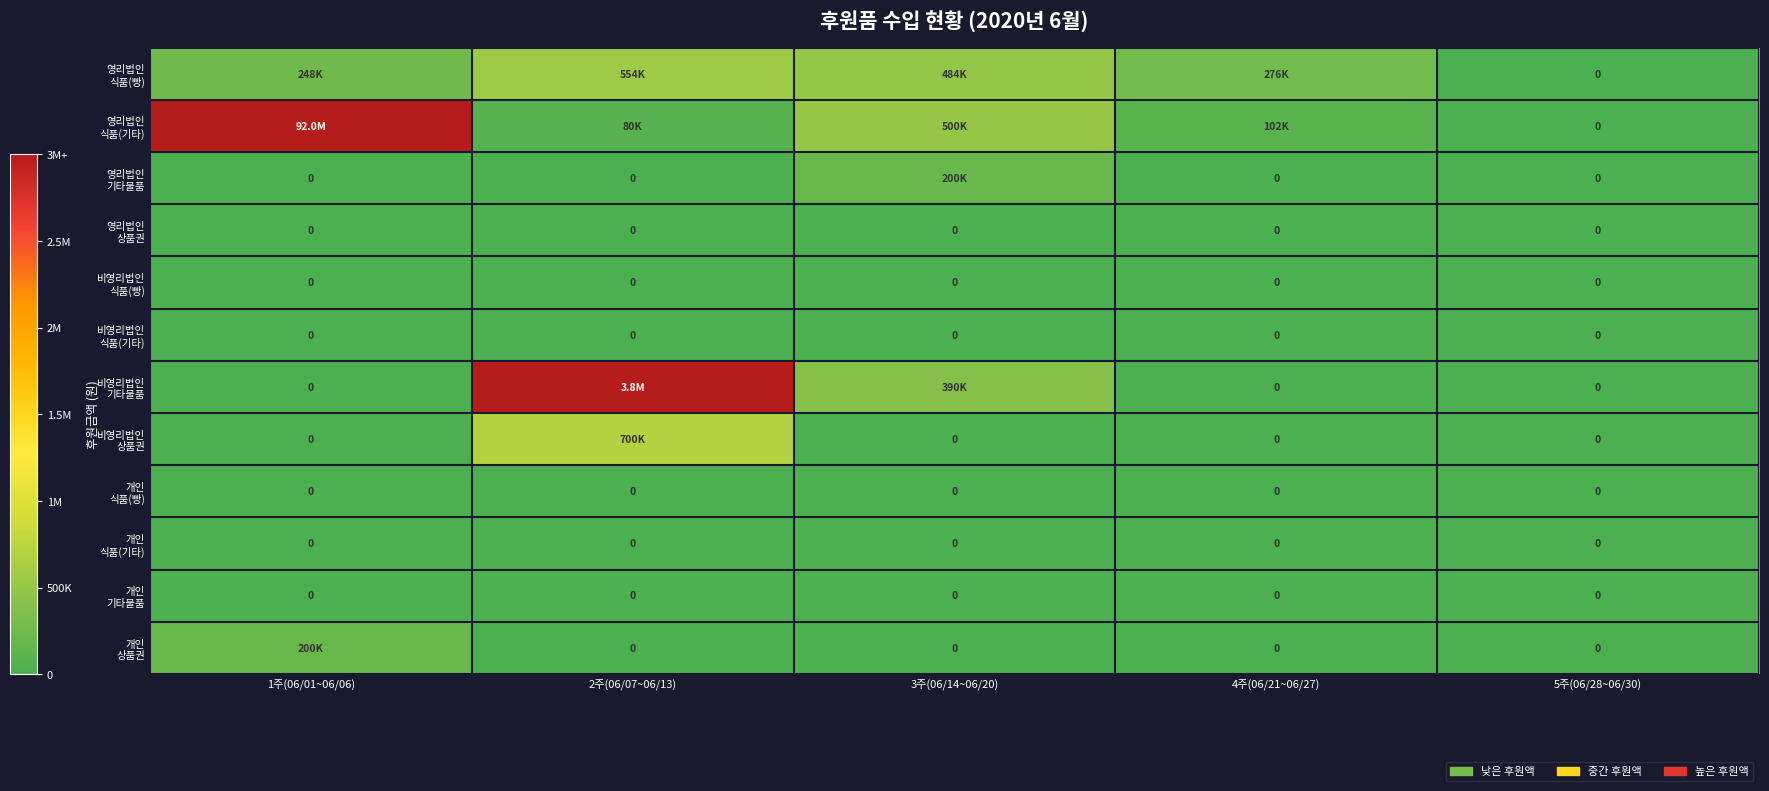

How many values in the 비영리법인 기타물품 series exceed 0?

2